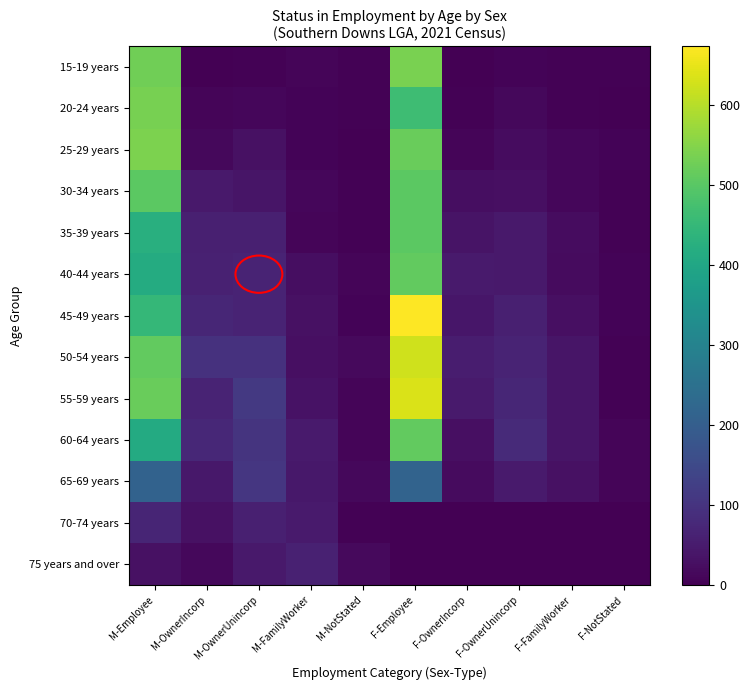

What is the spread (max minus min) of values at M-Employee?

510